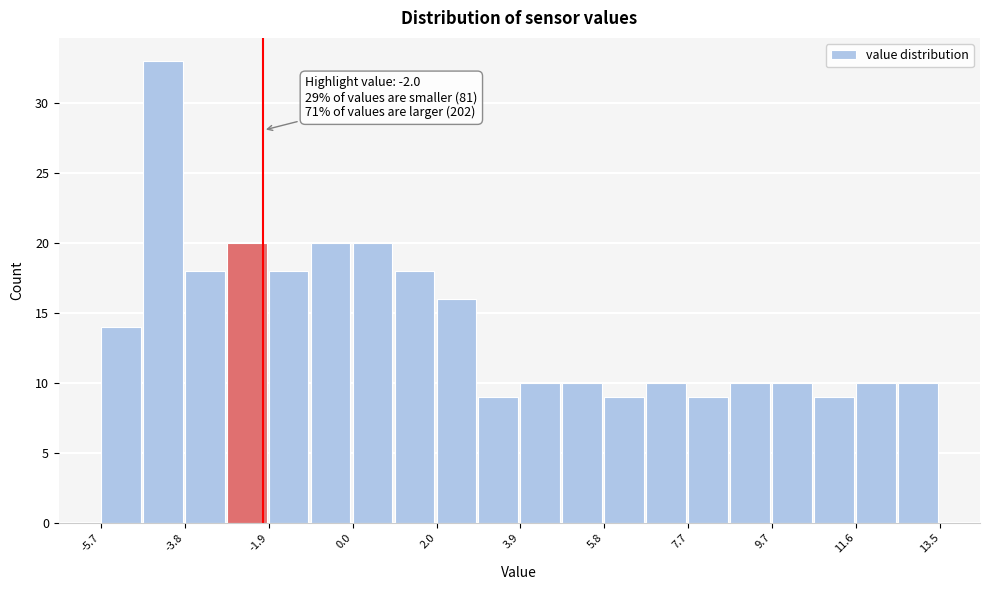

Which range on the x-axis has the tallest bar?

-4.8 to -3.8